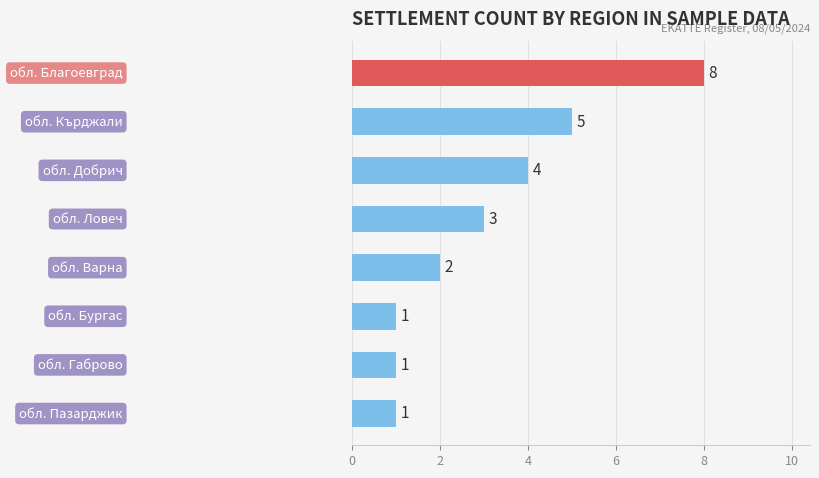

What is the maximum value shown in the chart?

8